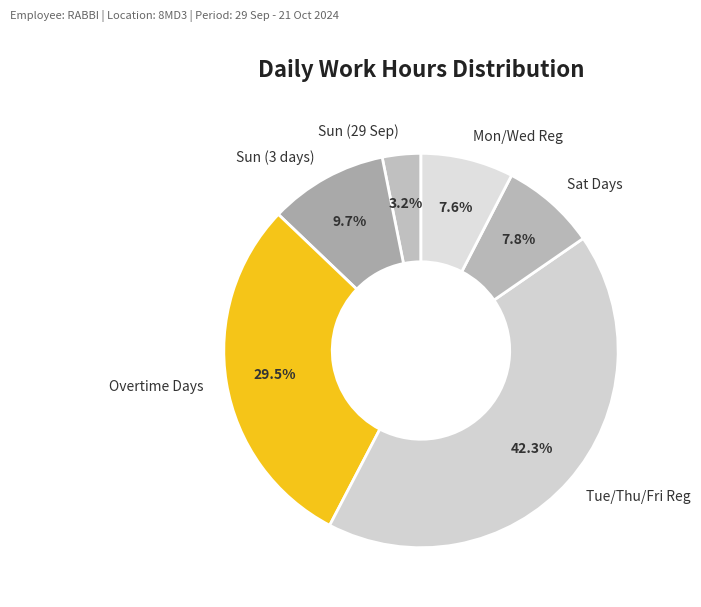

Approximately how many times larger is the value at Sun (29 Sep) compared to Sun (3 days)?

0.3